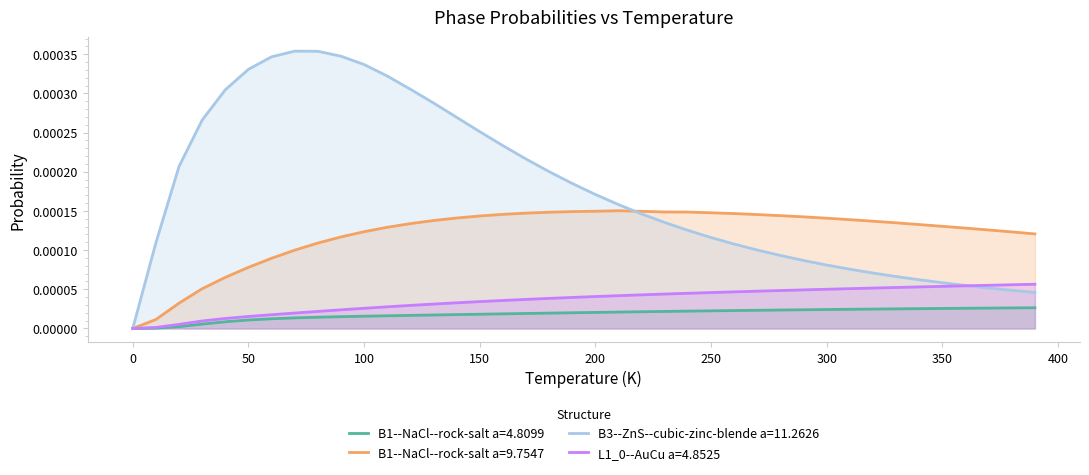

Does the chart have visible grid lines?

No